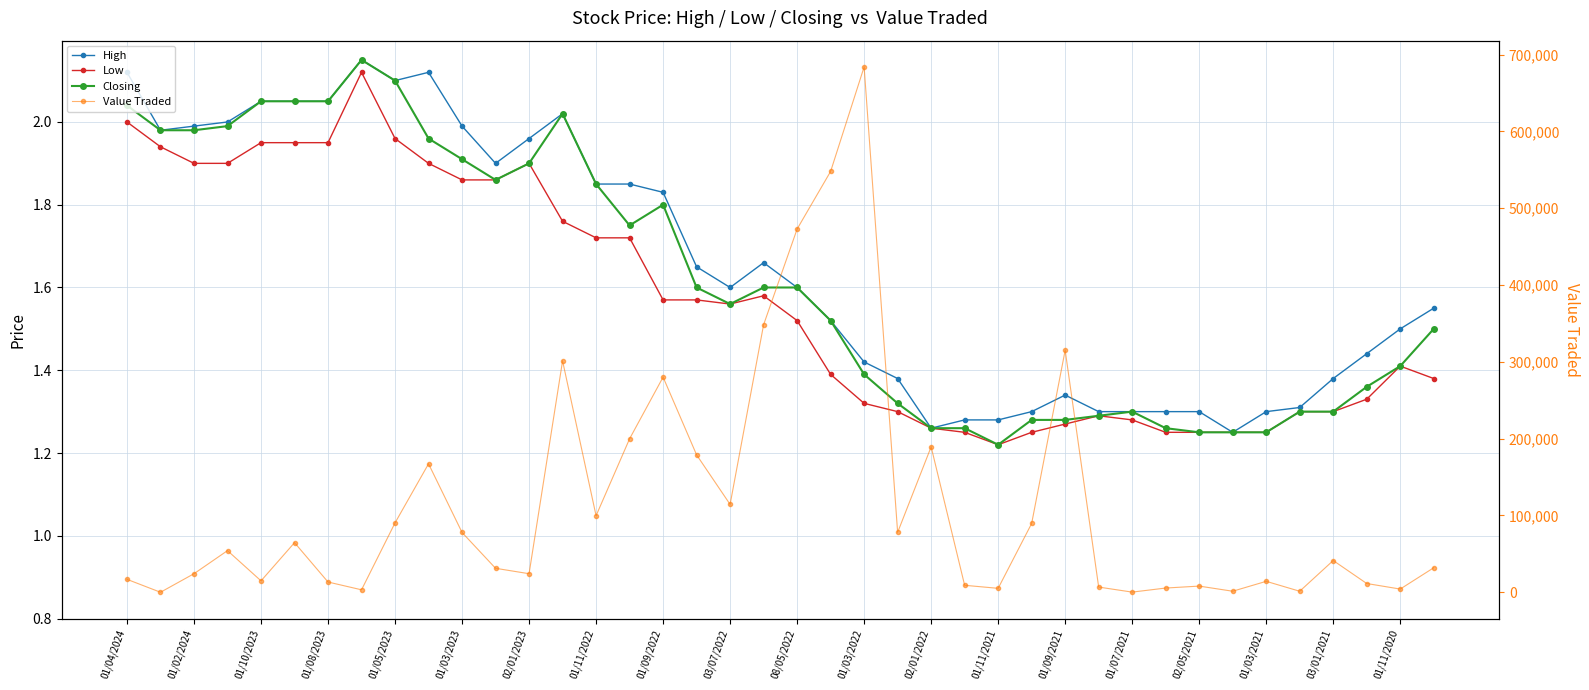

Is the value of Low at 22 greater than the value of Closing at 01/03/2023?

No